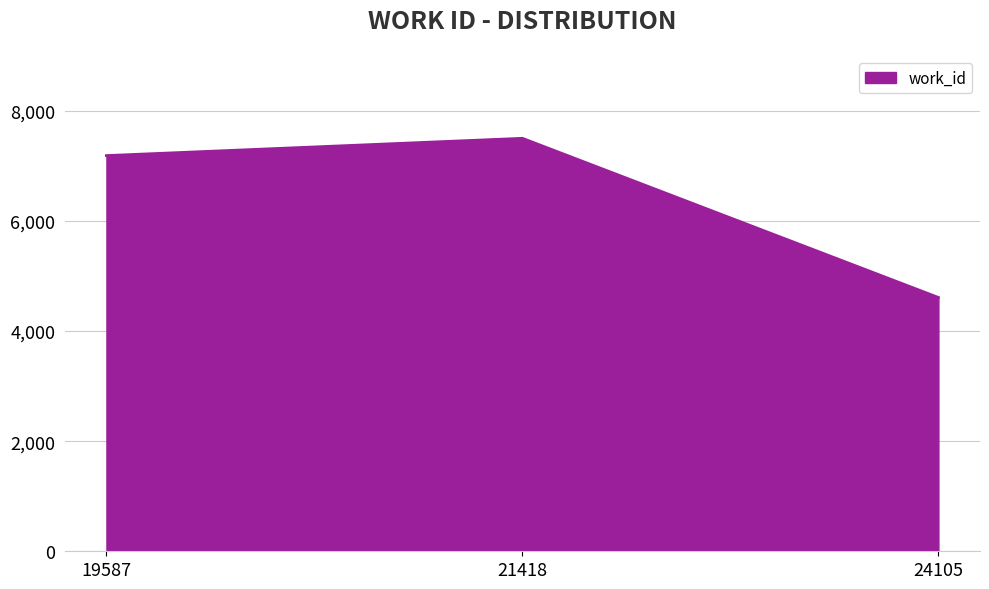

What is the approximate value at 24105, to the nearest 50?

4600